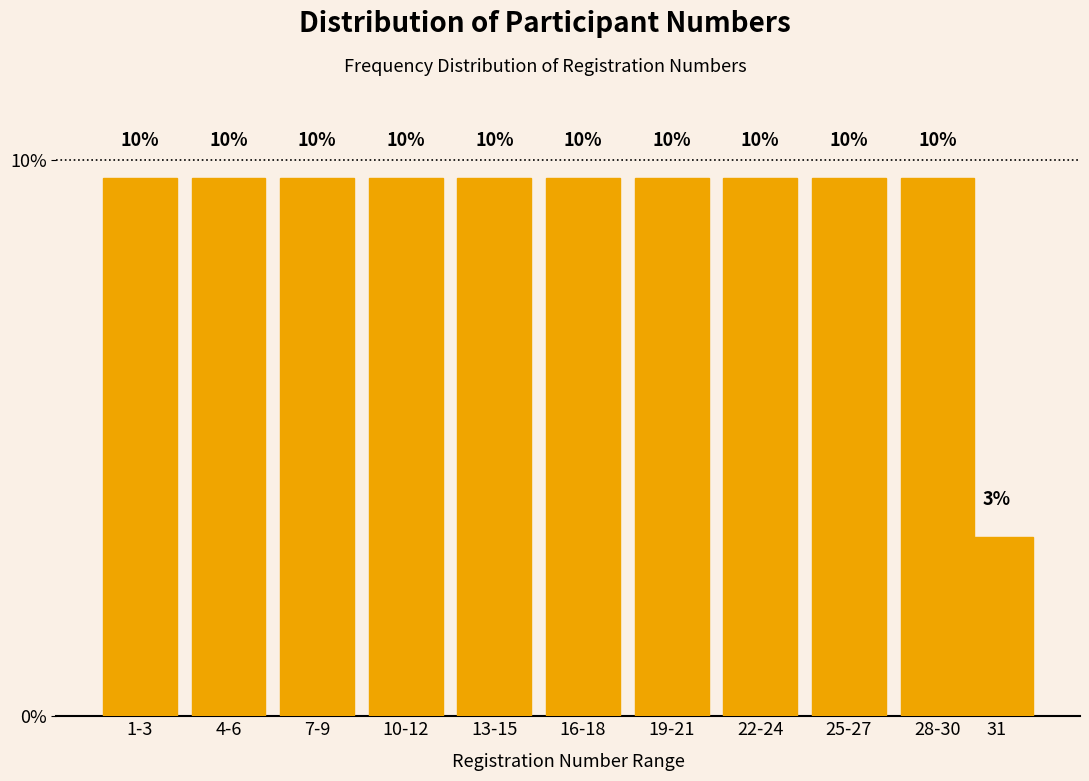

How many bars are there in total?

11